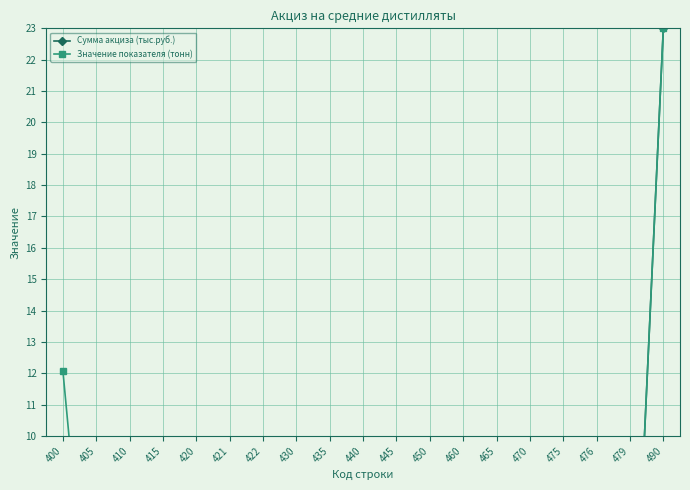

At which category is the sum across all series the highest?

490